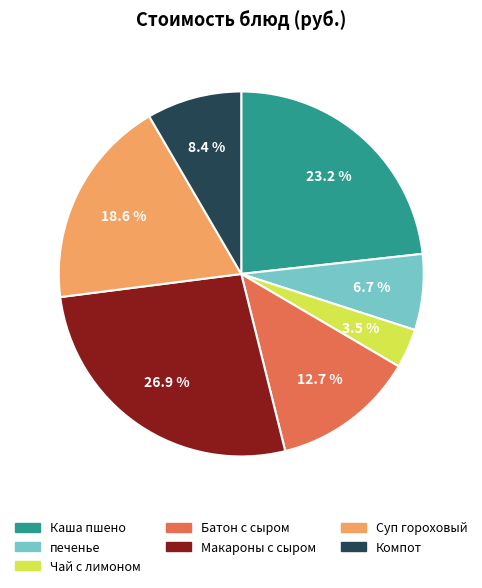

To the nearest percent, what is the combined percentage of печенье and Чай с лимоном?

10%